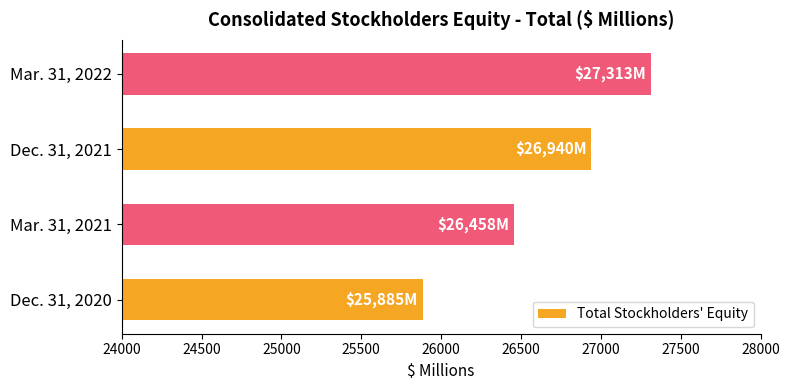

What is the change in value from Mar. 31, 2021 to Mar. 31, 2022?

+855